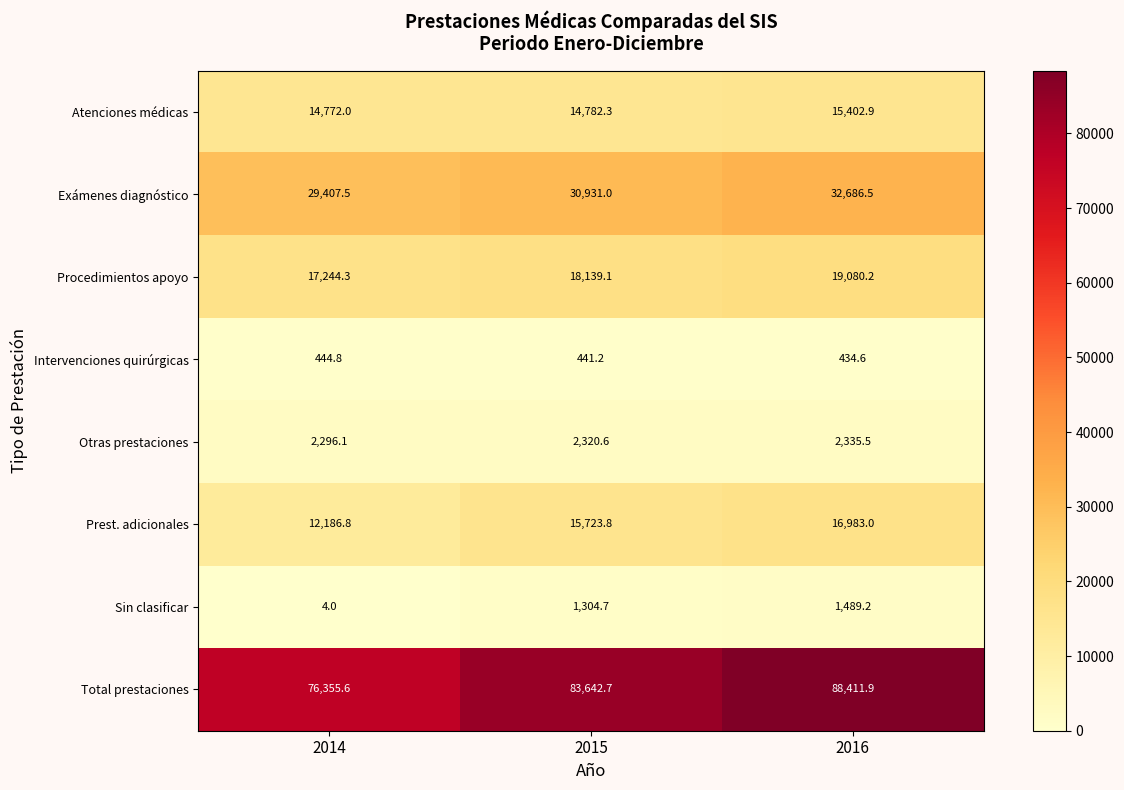

Reading left to right, list all the values displayed in this chart.

Atenciones médicas: 14772.0	14782.3	15402.9
Exámenes diagnóstico: 29407.5	30931.0	32686.5
Procedimientos apoyo: 17244.3	18139.1	19080.2
Intervenciones quirúrgicas: 444.8	441.2	434.6
Otras prestaciones: 2296.1	2320.6	2335.5
Prest. adicionales: 12186.8	15723.8	16983.0
Sin clasificar: 4.0	1304.7	1489.2
Total prestaciones: 76355.6	83642.7	88411.9